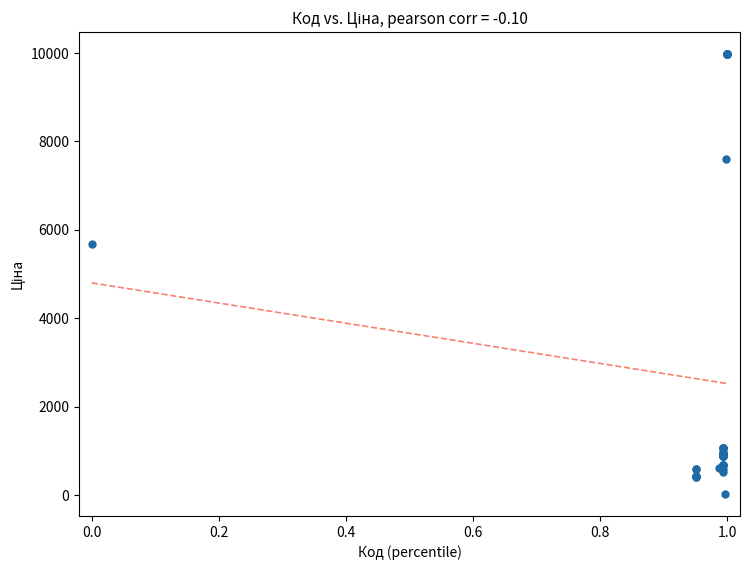

What Y value in the scatter plot is closest to 5003?

5673.8